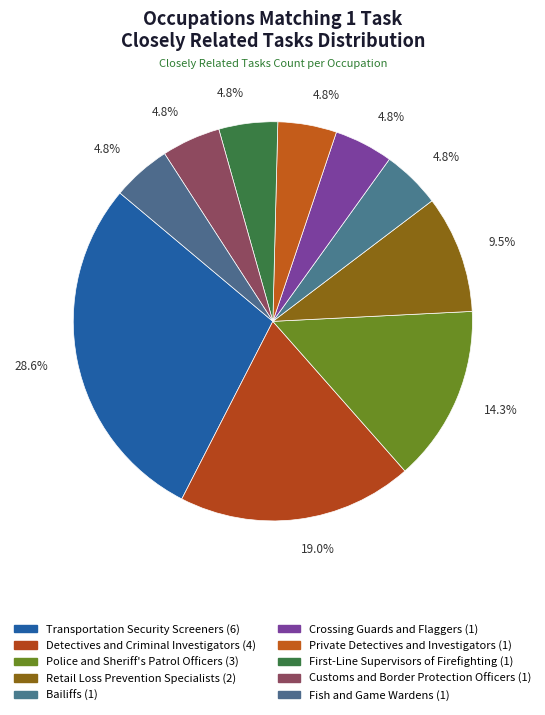

Is it true that Police and Sheriff's Patrol Officers is 14% of the pie?

True